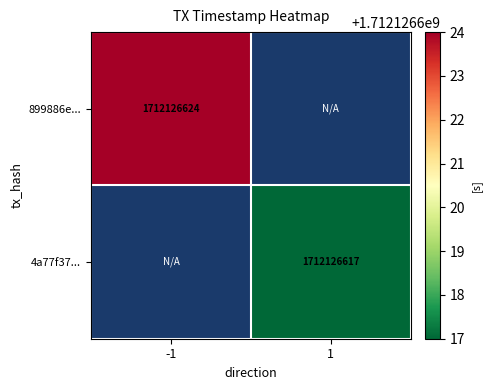

Rank the series by their average value, from highest to lowest.

899886e080ffd49c9b41f252456ef900b9718e6, 4a77f37037ea0ef63e2585df6fe8a840a6d73cd